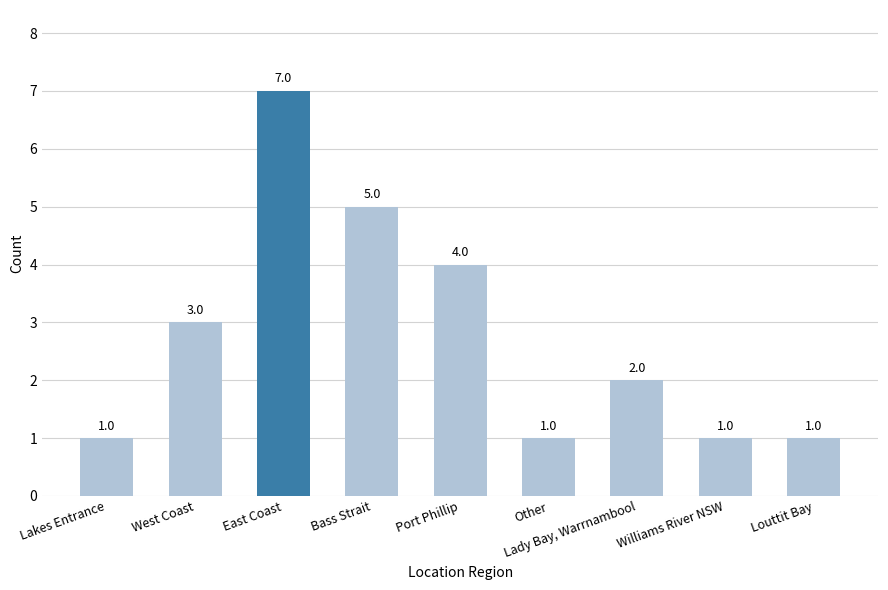

Does the chart contain any negative values?

No